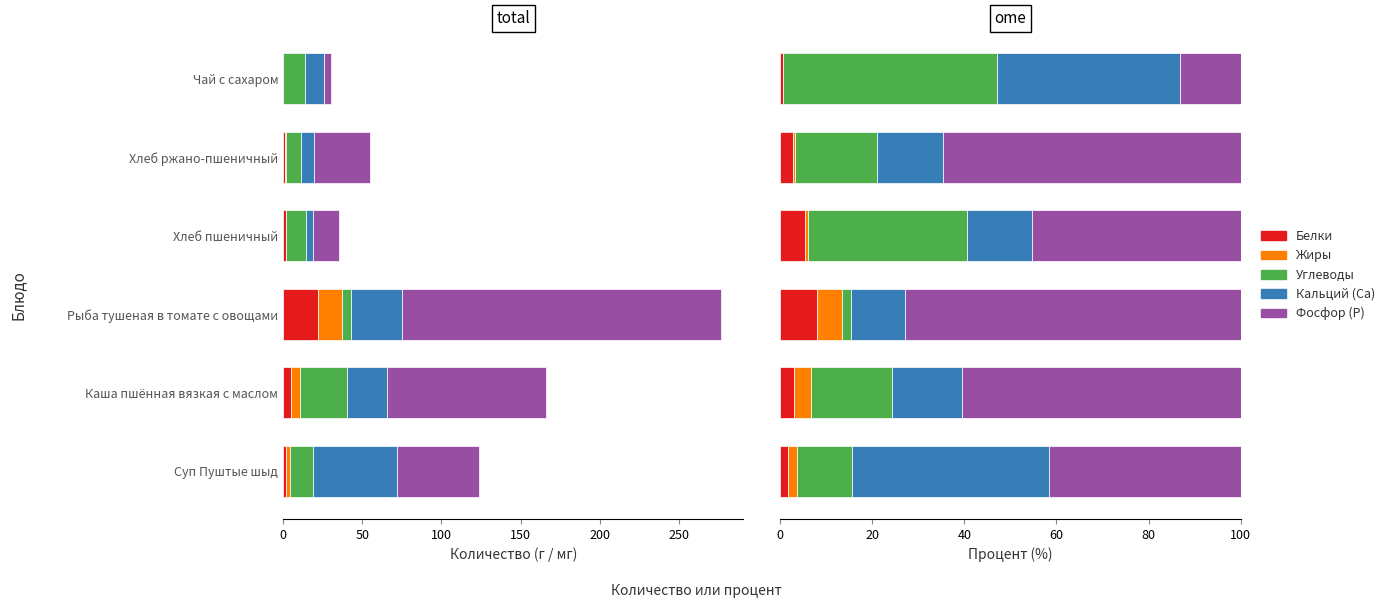

What is the total value across all series at Чай с сахаром?

100.0